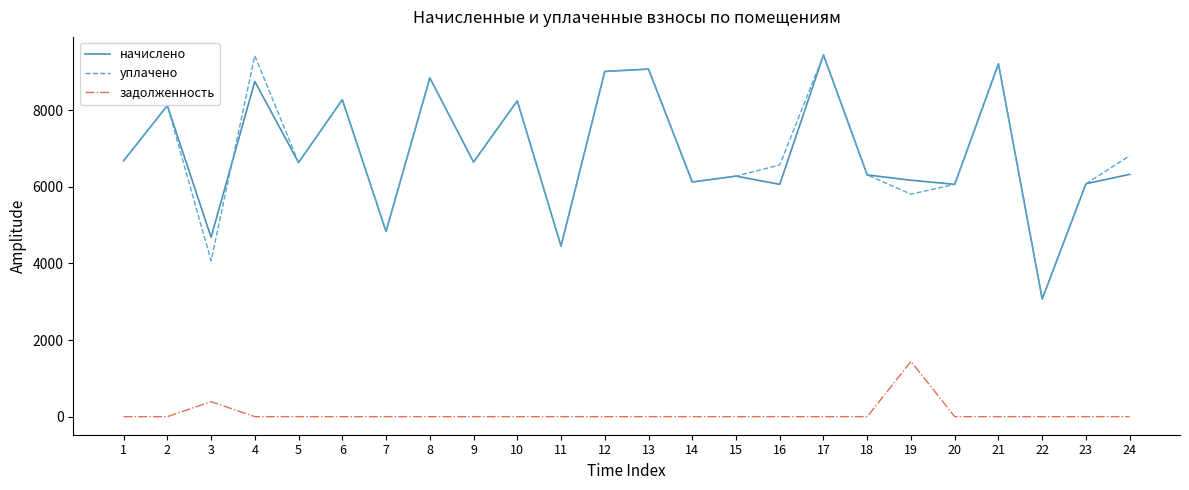

What is the total value across all series at 16?

12640.0